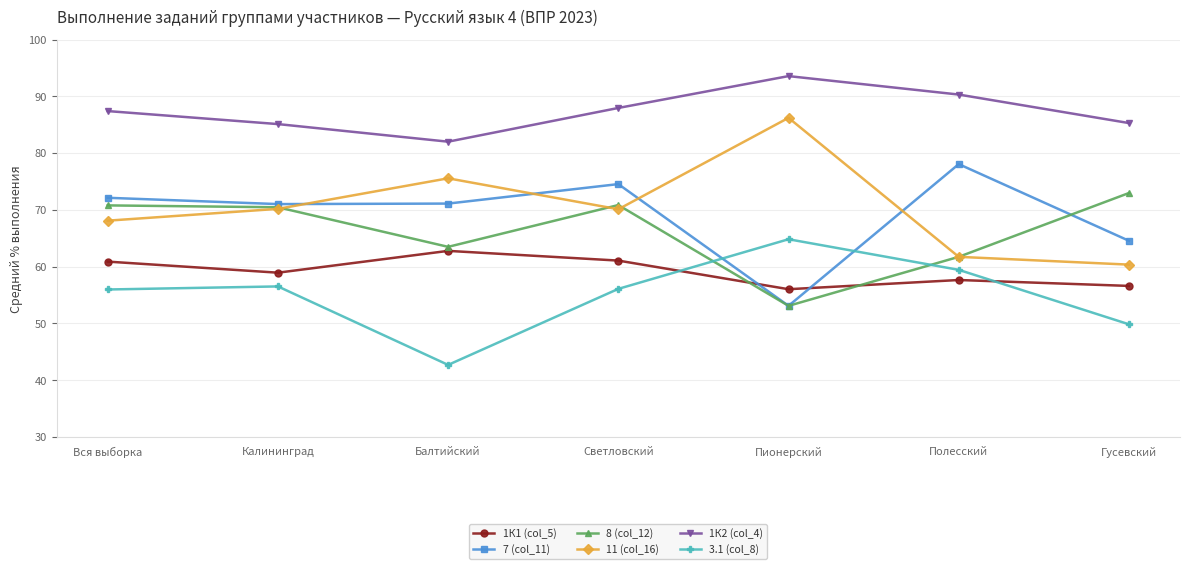

What value does the 11 (col_16) series have at Полесский?

61.7